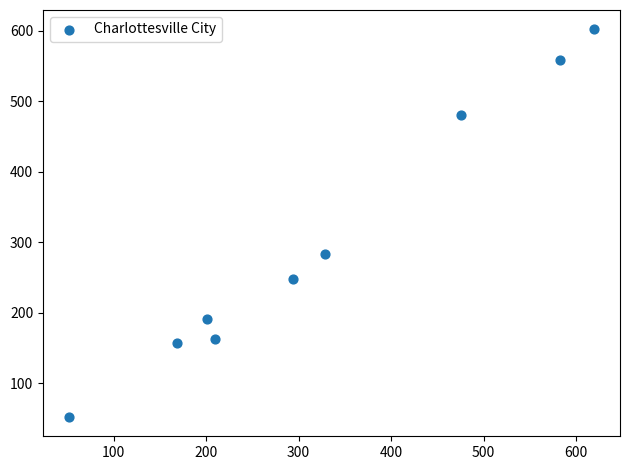

What is the range of X values (max minus min)?

567